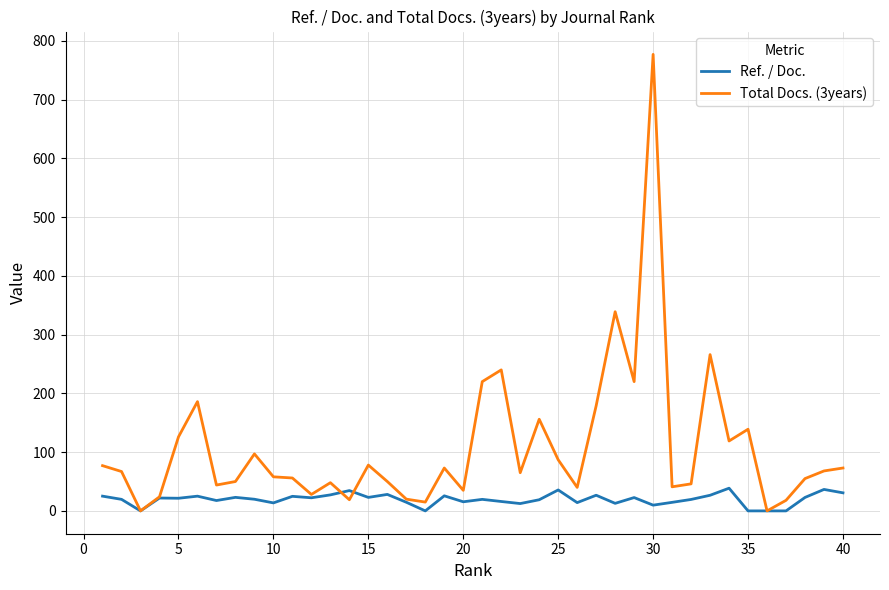

At how many categories does at least one series exceed 302?

2